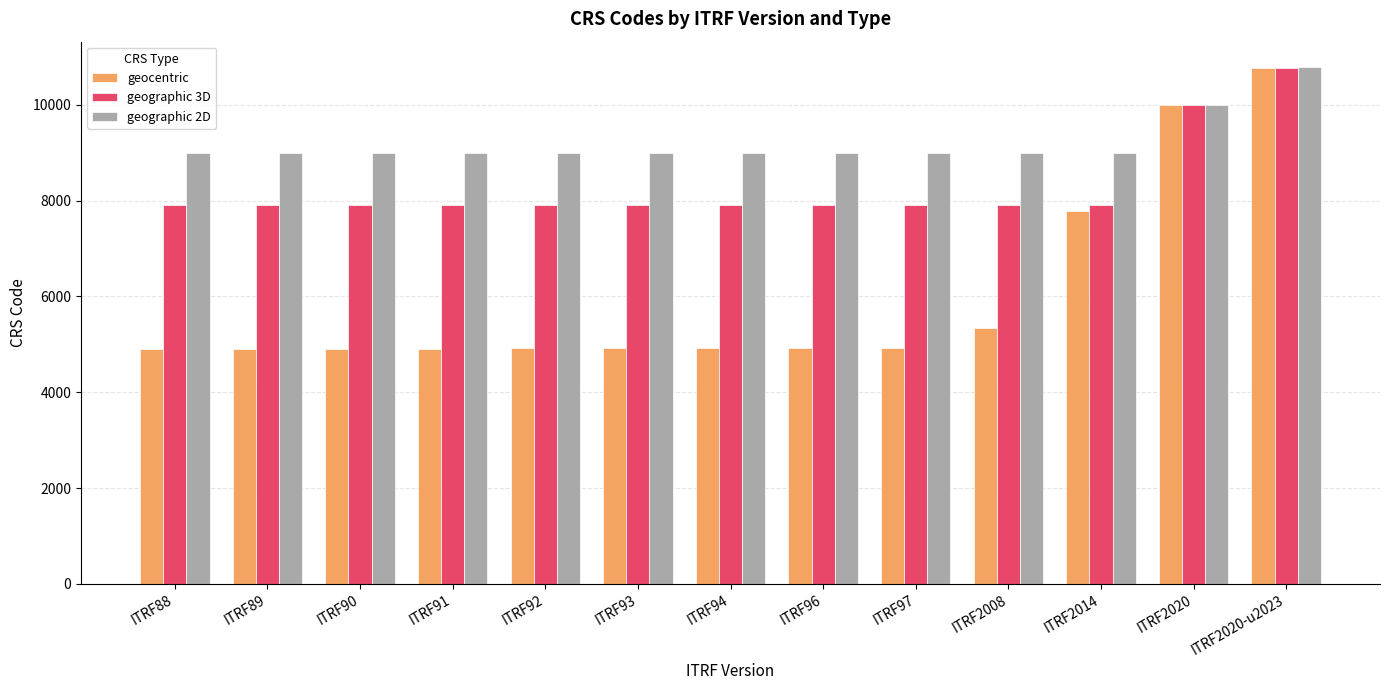

Which series changed the most between ITRF94 and ITRF2020-u2023?

geocentric